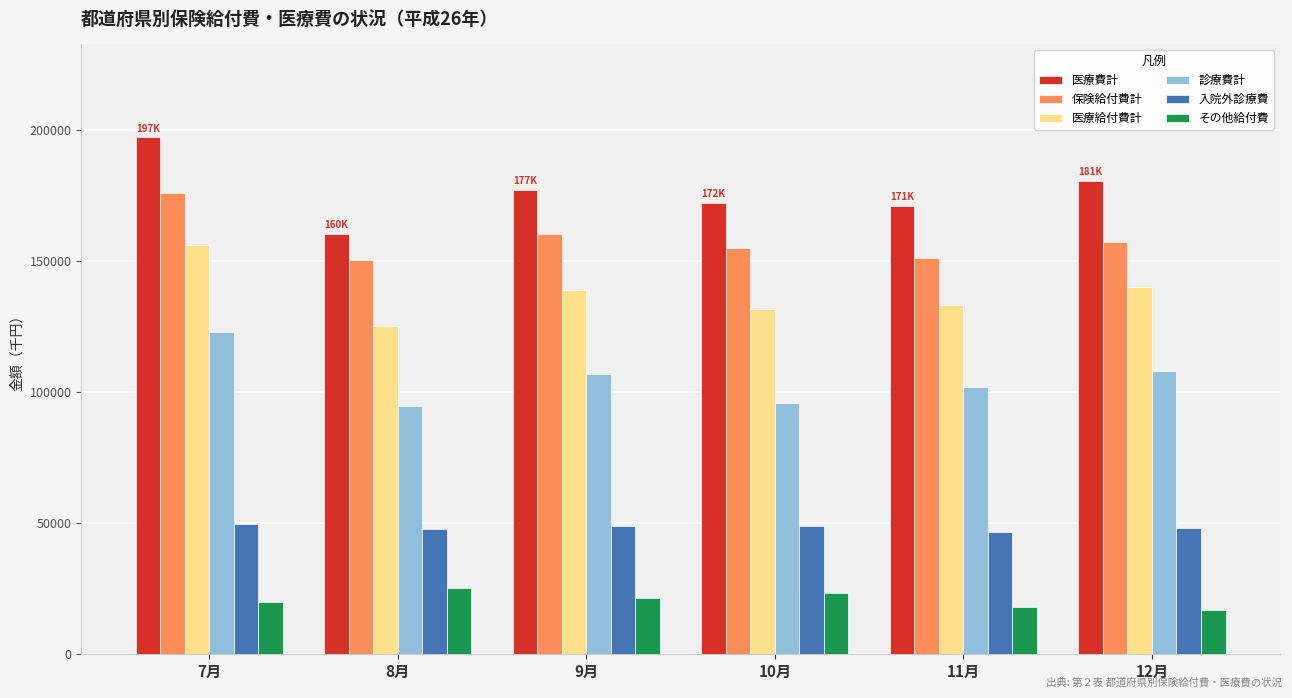

At how many categories does at least one series exceed 73721?

6